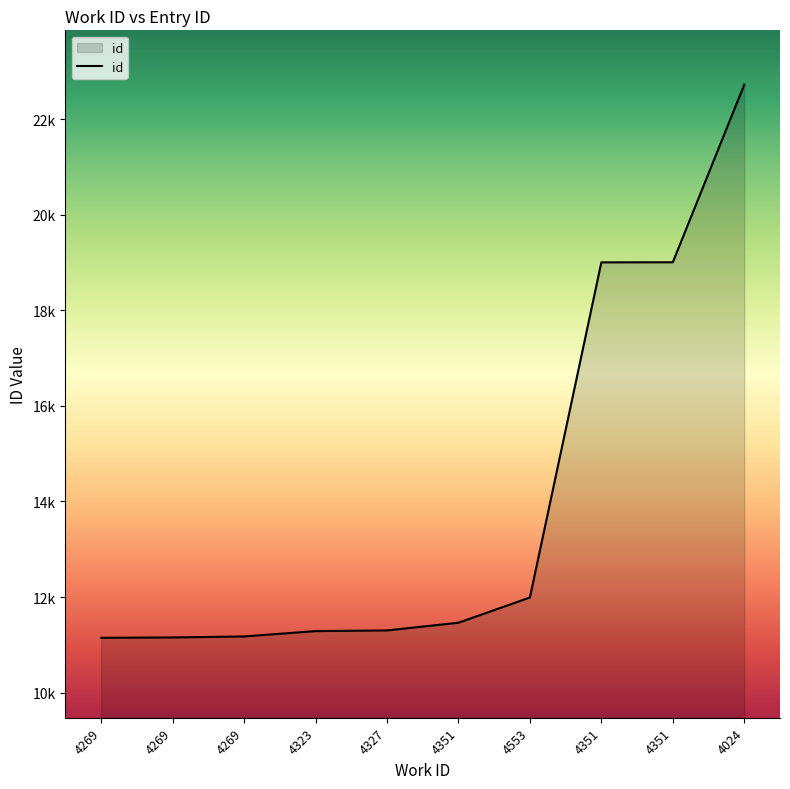

What is the sum of all values?

140249